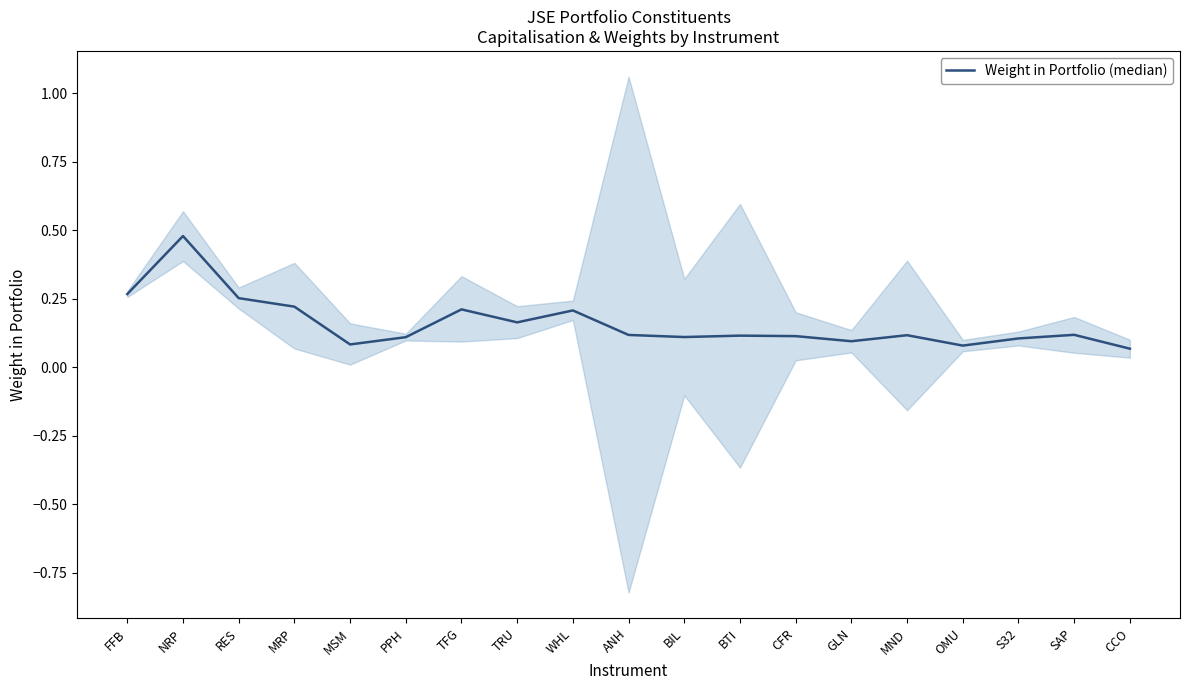

What is the minimum value shown in the chart?

0.1